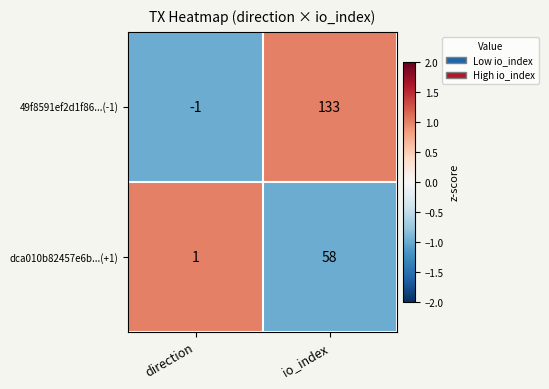

The dca010b82457e6b...(+1) series shows 58 at io_index. True or false?

True